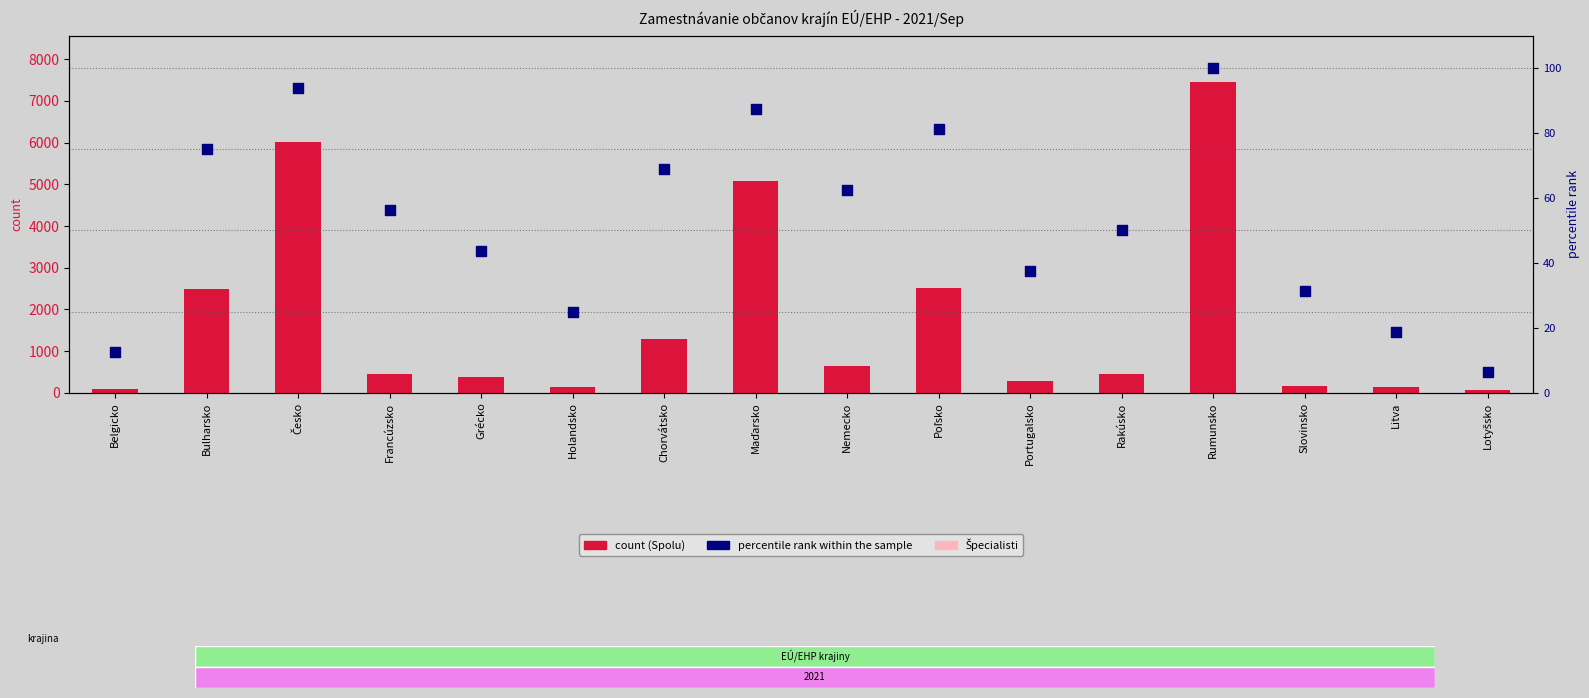

Which series has the largest total across all categories?

Spolu (count)